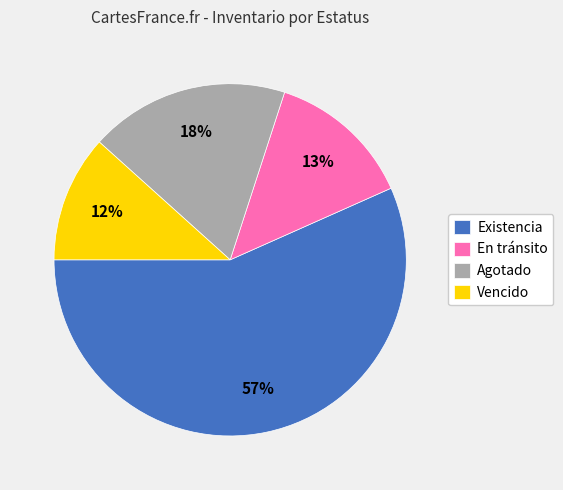

What is the smallest slice in the pie chart?

Vencido